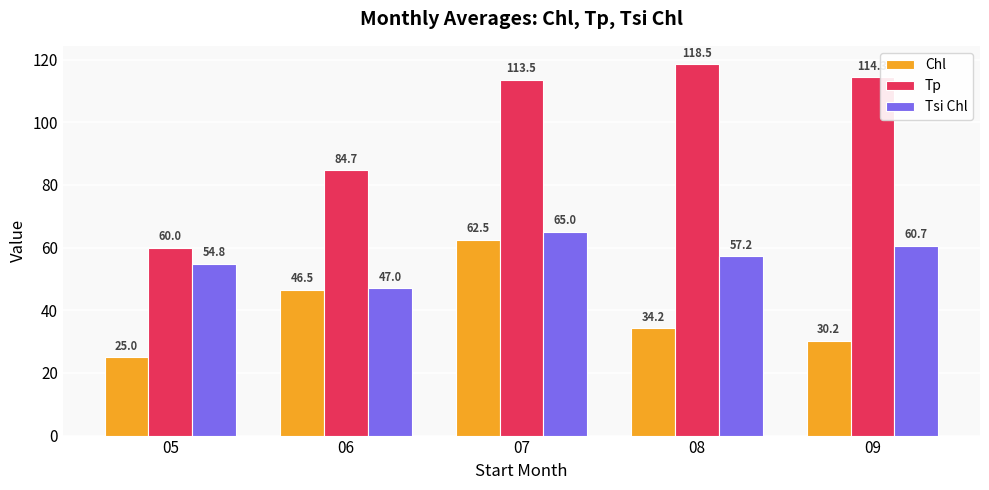

What is the smallest value displayed?

25.0